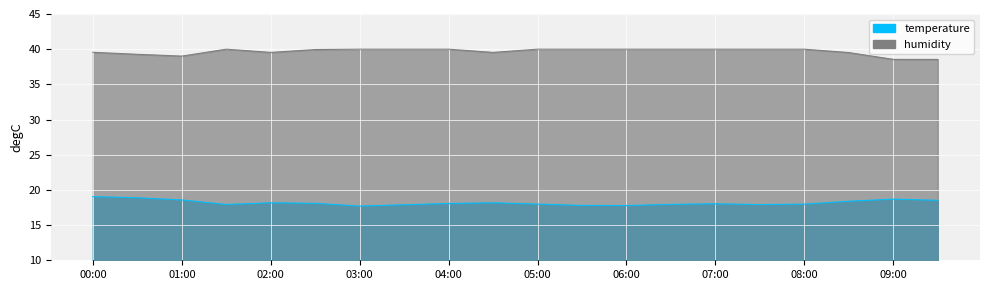

Count the number of data series in this chart.

2